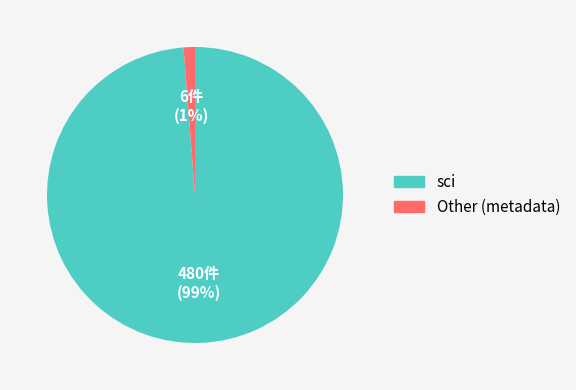

To the nearest percent, what is the difference between the largest and smallest slice percentages?

98%